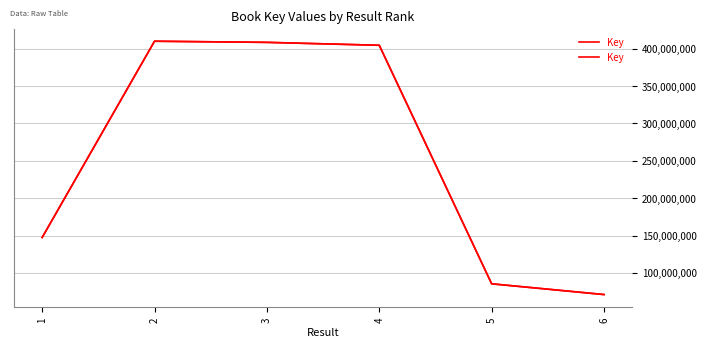

True or false: the data shows 147515312 at 1.

True